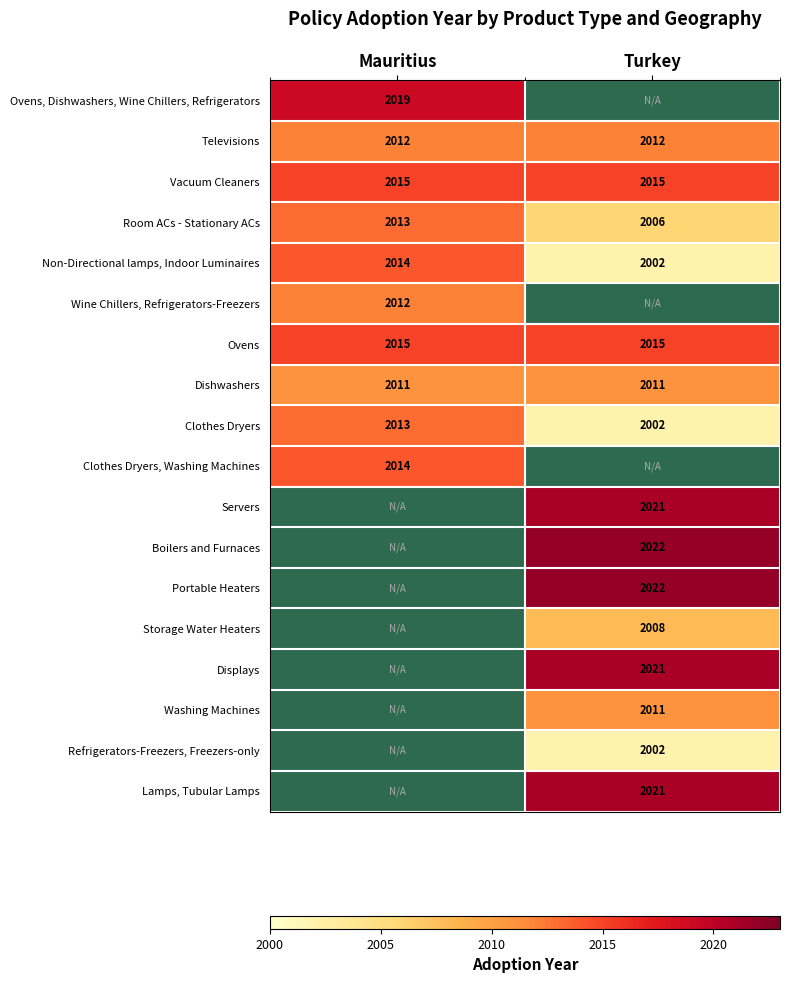

Which has a higher value, Turkey or Mauritius?

Mauritius